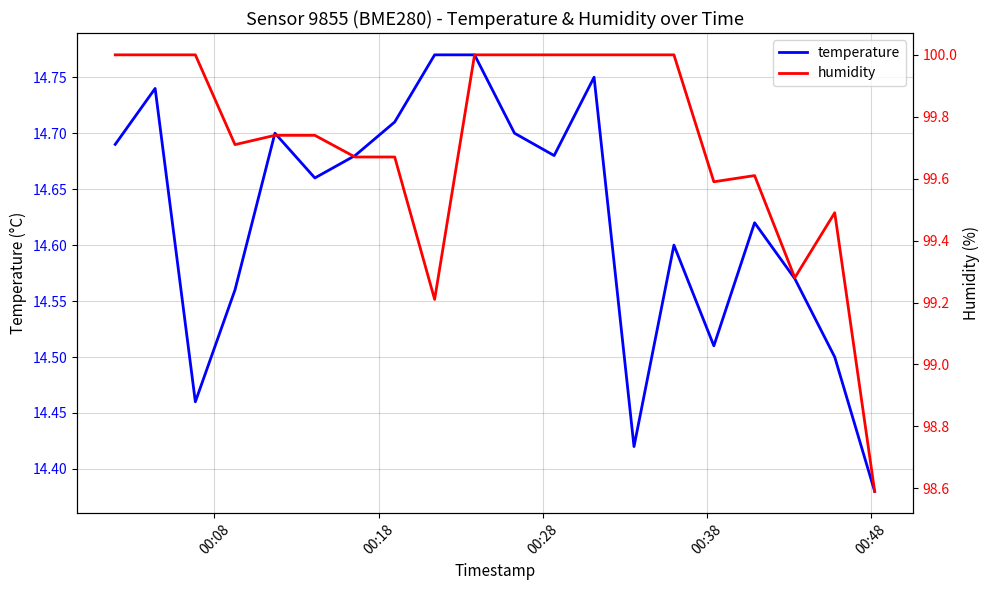

How many interior local peaks does the temperature series have?

5